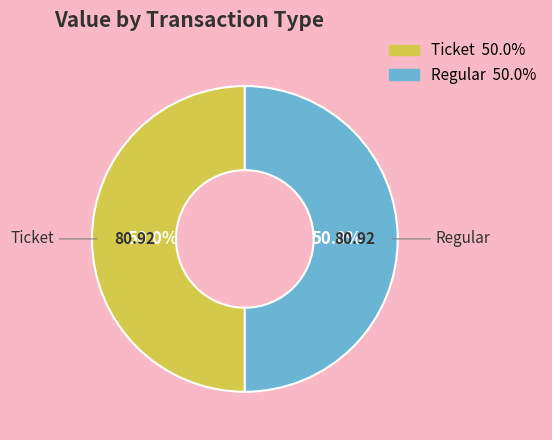

What is the ratio of the value at Regular to the value at Ticket?

1.0